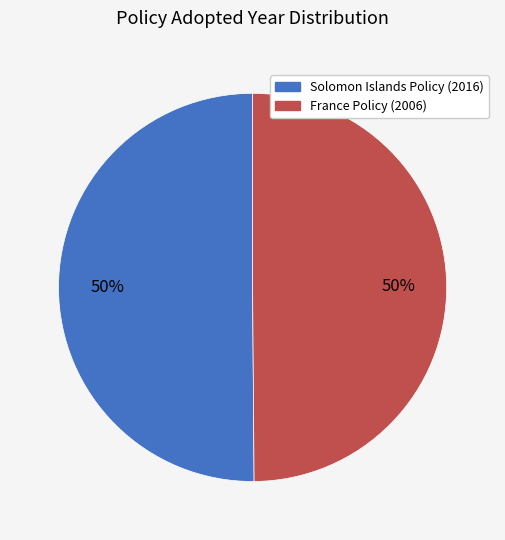

Count the number of slices in the pie.

2